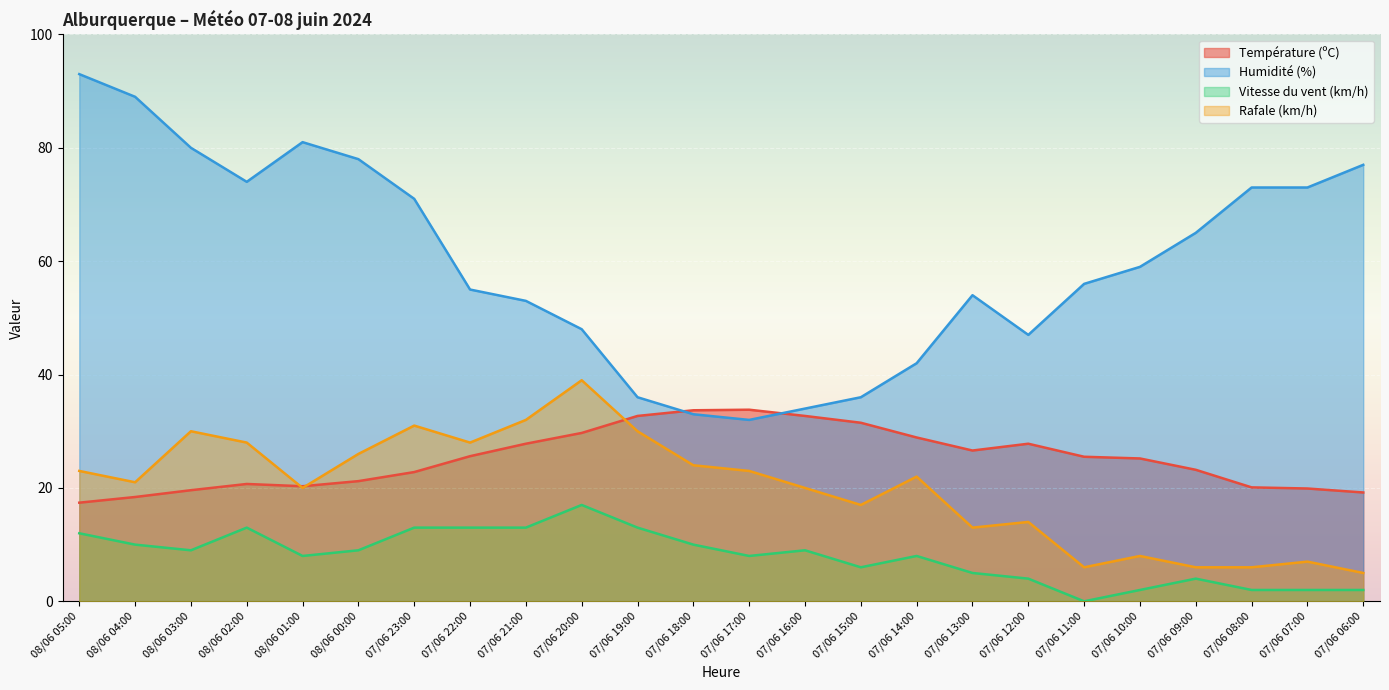

True or false: Rafale (km/h) and Vitesse du vent (km/h) intersect in this chart.

False